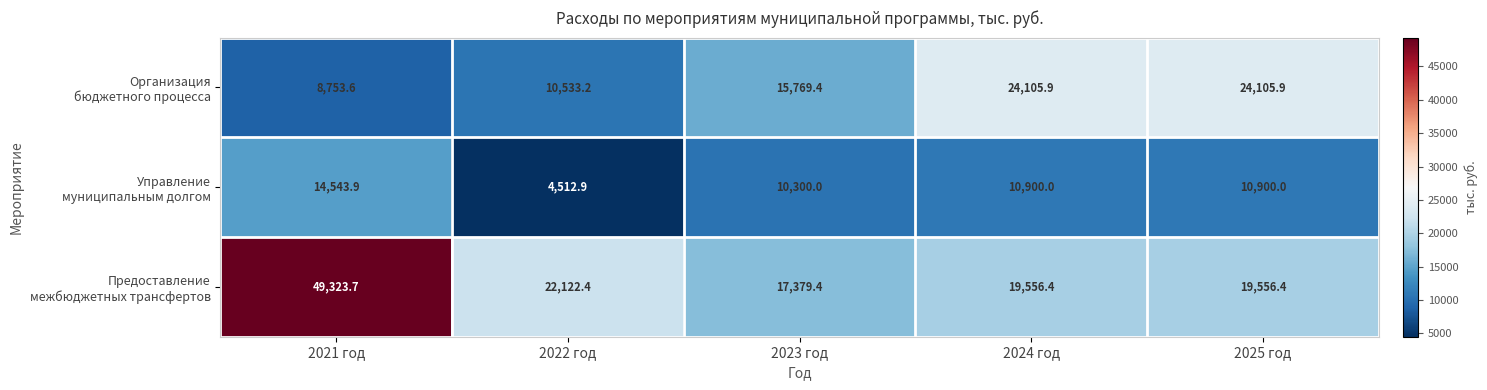

What is the spread (max minus min) of values at 2021 год?

40570.1